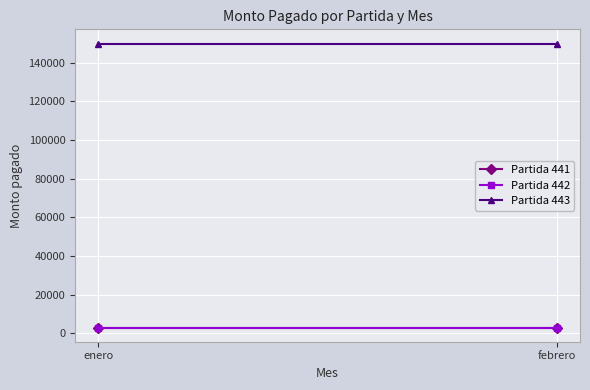

Reading right to left, extract all data points from this chart.

Partida 441: febrero=3000	enero=3000
Partida 442: febrero=3000	enero=3000
Partida 443: febrero=150000	enero=150000